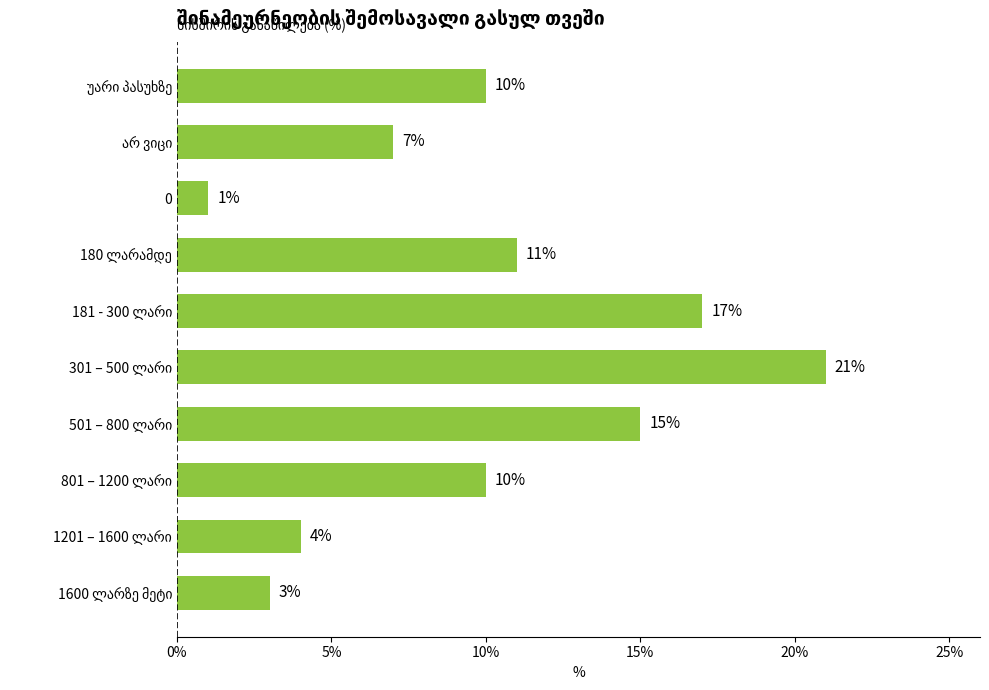

What is the maximum value shown in the chart?

21